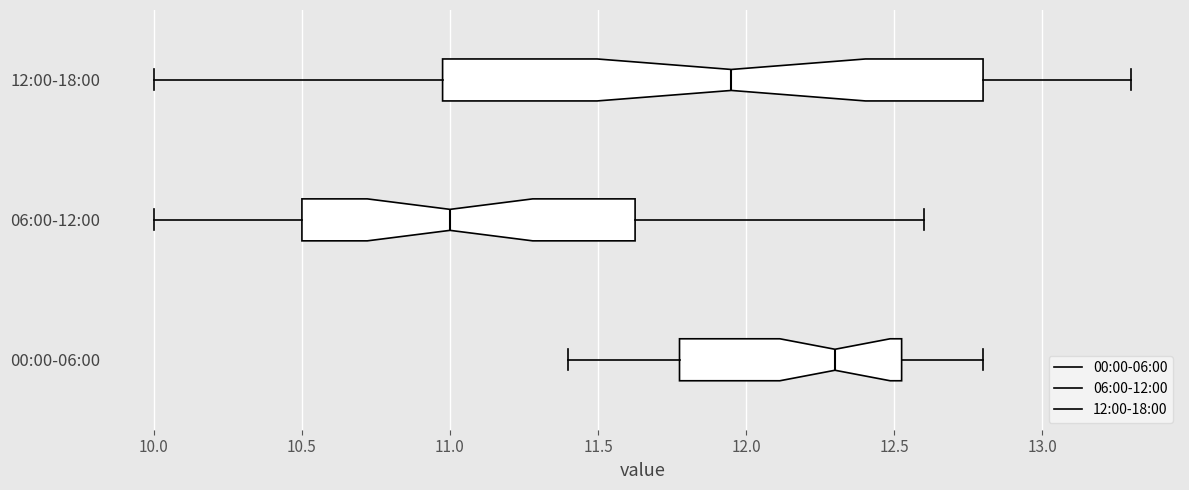

Where does the left whisker of the box for 06:00-12:00 end on the x-axis? The values are not printed on the chart, so give them approximately, as read against the axis.

10.00